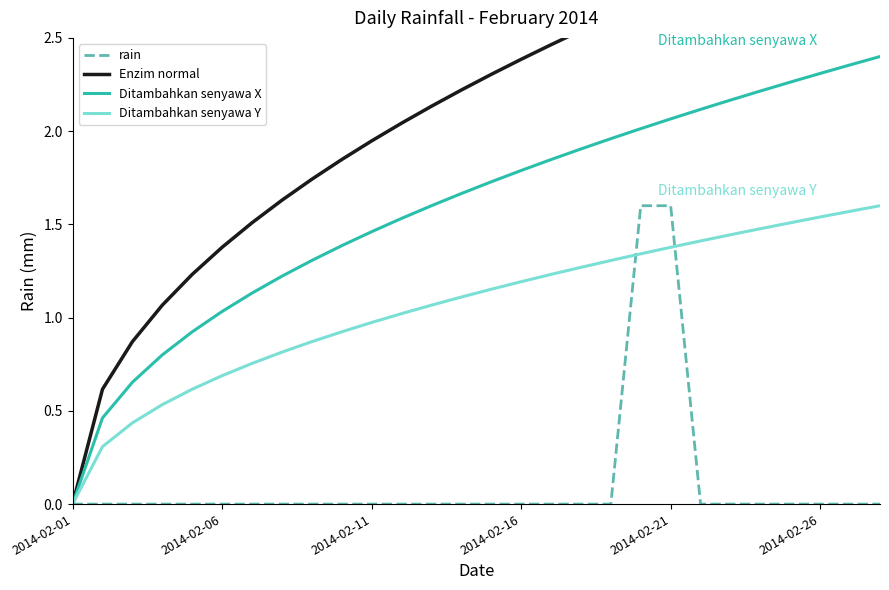

What is the average value of the Enzim normal series?

2.1